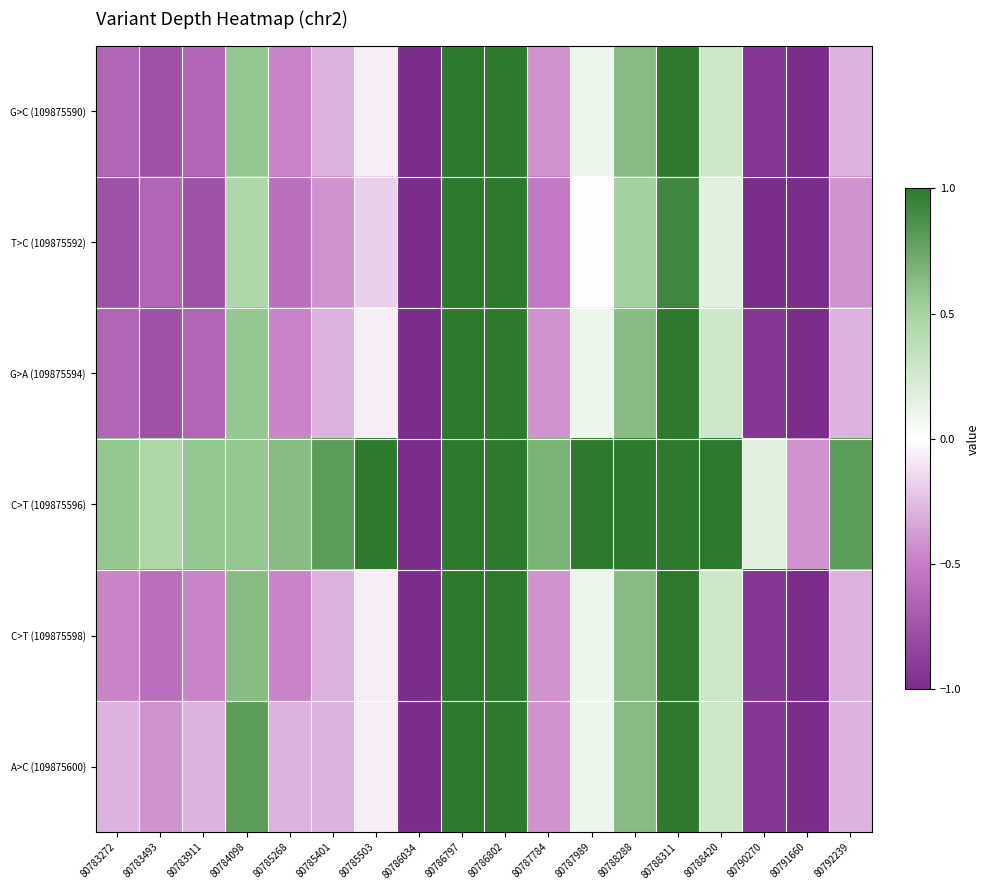

At how many categories does at least one series exceed 0?

16